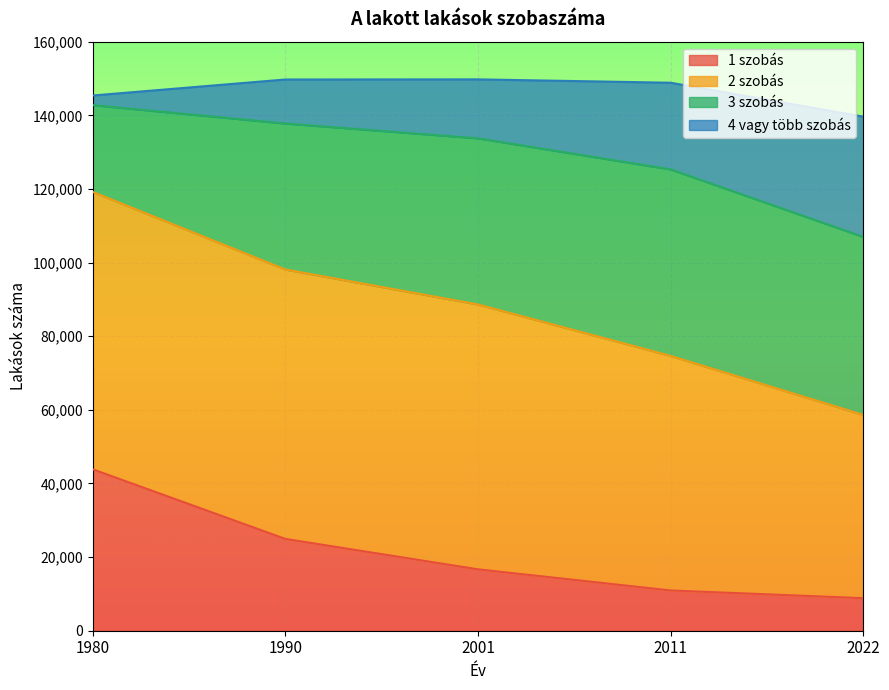

At which label is 1 szobás closest to 26343?

1990